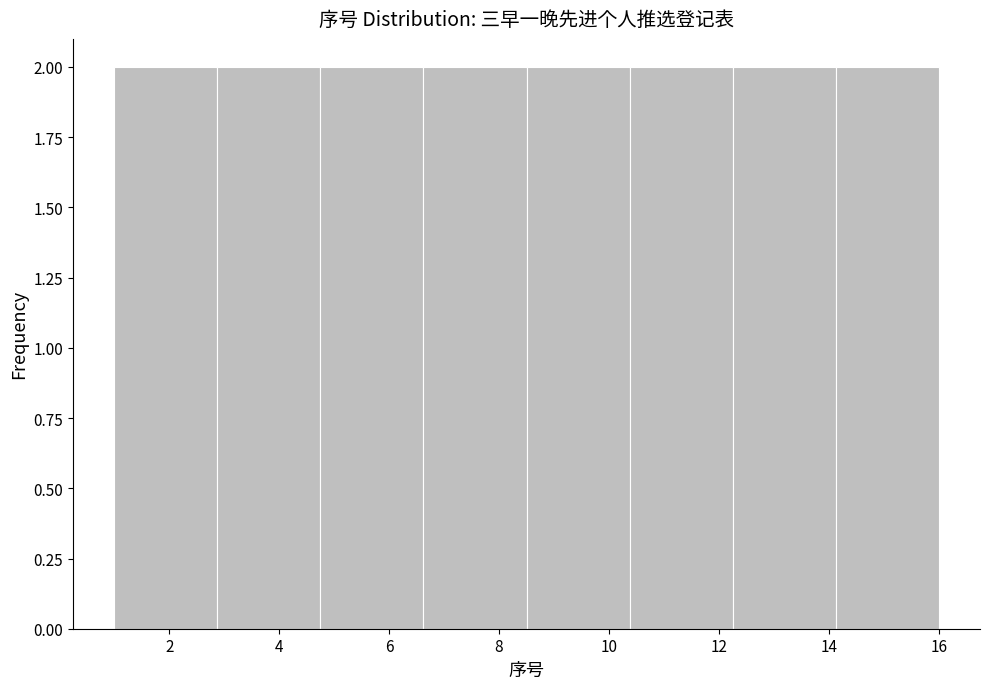

How tall is the bar that spans 2.8 to 4.8 on the x-axis? Neither the bar edges nor the heights are printed on the chart, so give them approximately, as read against the axes.

2